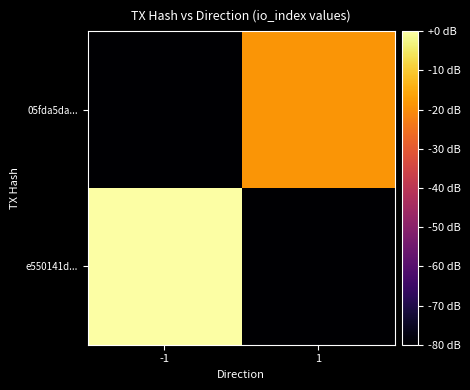

What is the total value across all series at 1?

-120.0